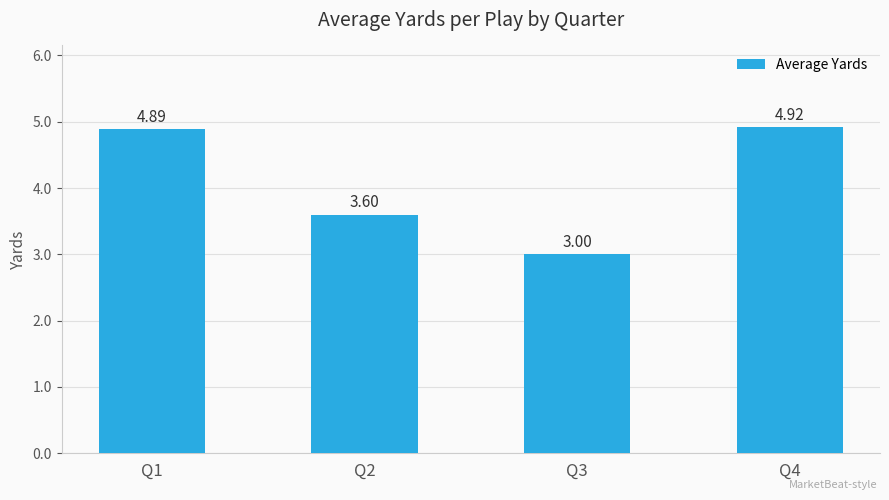

Which label corresponds to the largest value in the chart?

Q4